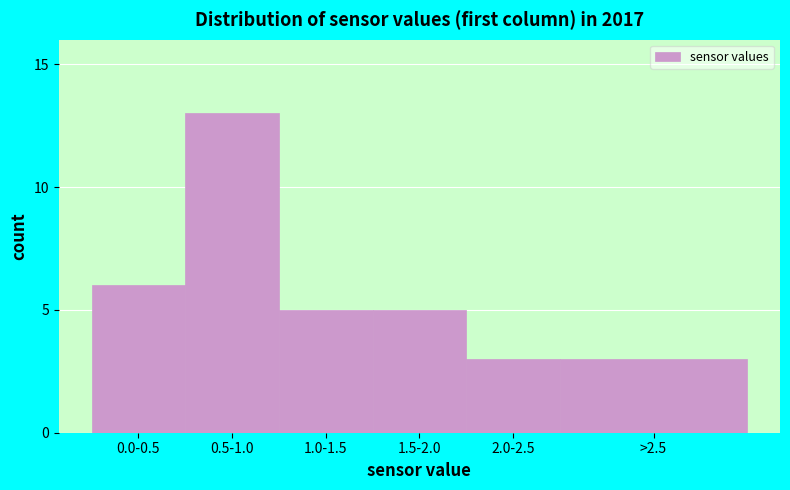

Reading left to right, extract all data points from this chart.

0.0-0.5=6	0.5-1.0=13	1.0-1.5=5	1.5-2.0=5	2.0-2.5=3	>2.5=3